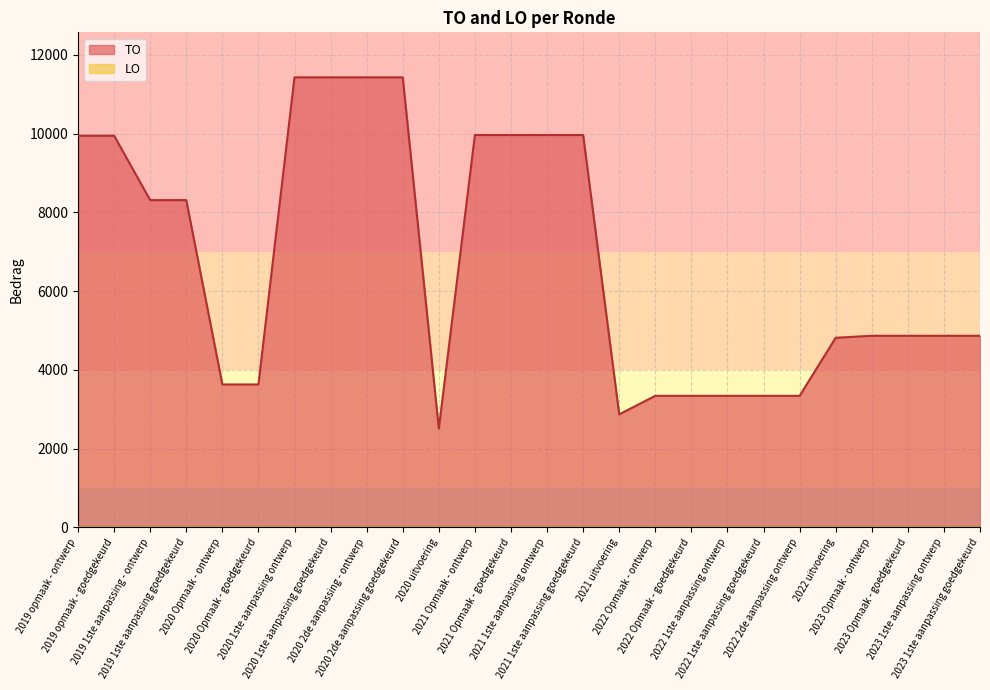

What is the label of the 14th point from the right?

2021 Opmaak - goedgekeurd